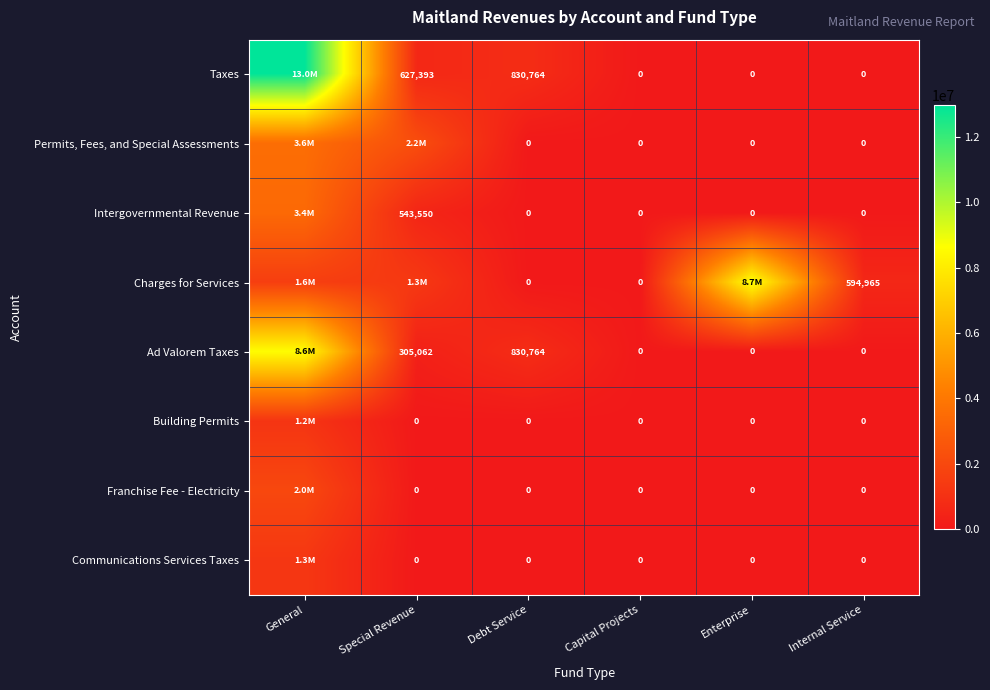

What is the total value across all series at Internal Service?

594965